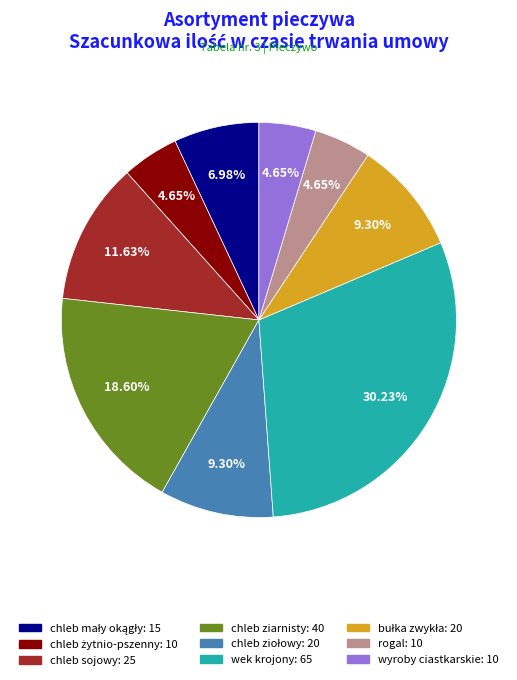

Between chleb sojowy and chleb ziarnisty, which is larger?

chleb ziarnisty